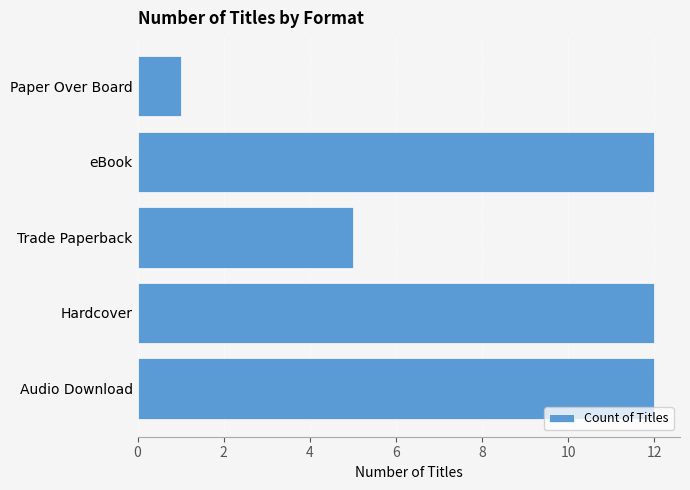

What is the difference between the second highest and minimum values?

11